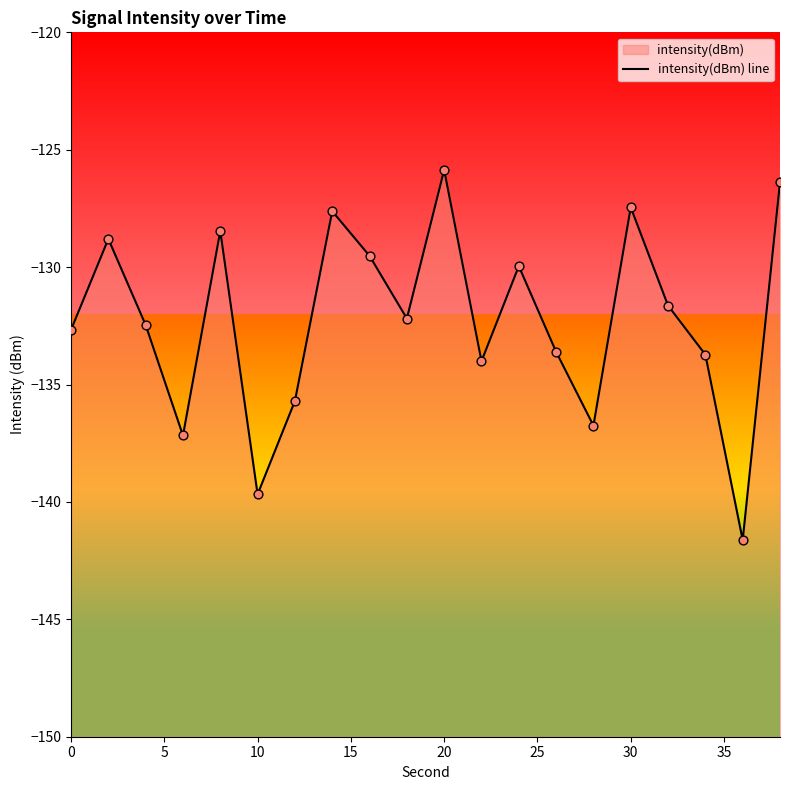

What is the change in value from 0 to 10?

-7.0